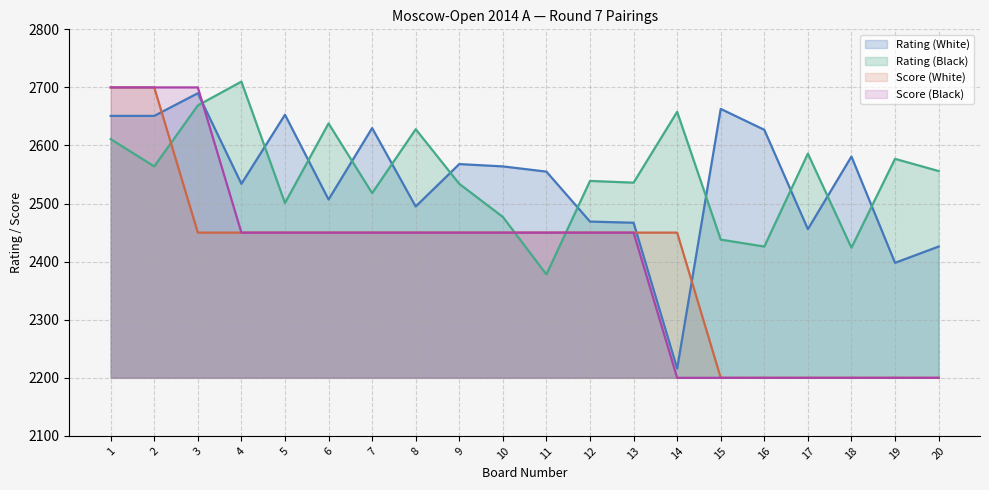

Which series has the largest total across all categories?

Rating (Black)